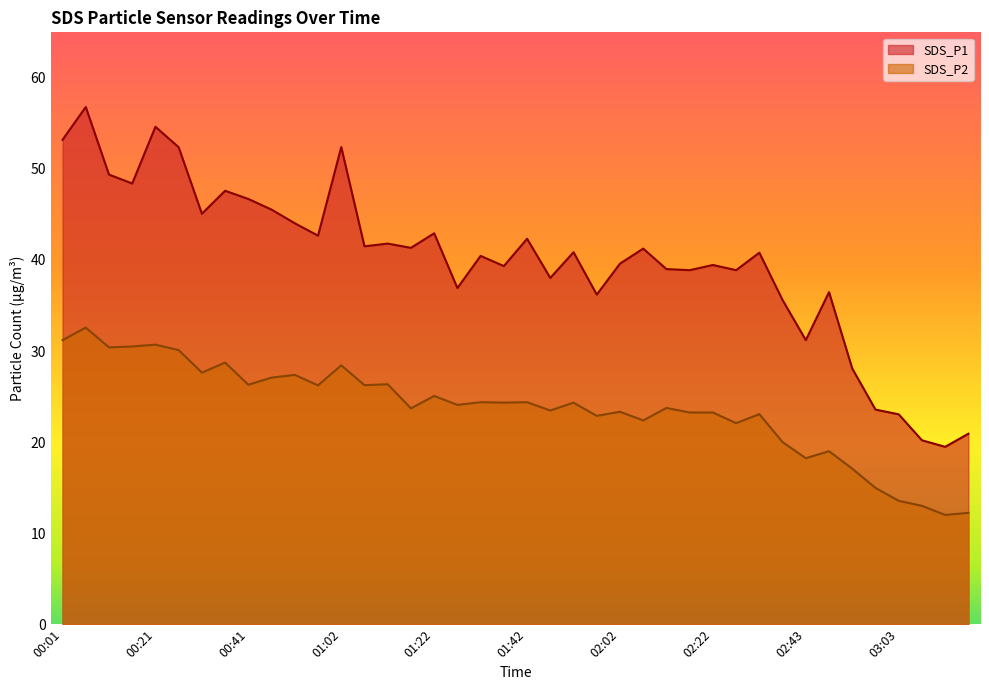

What are all the series names shown in the legend?

SDS_P1, SDS_P2